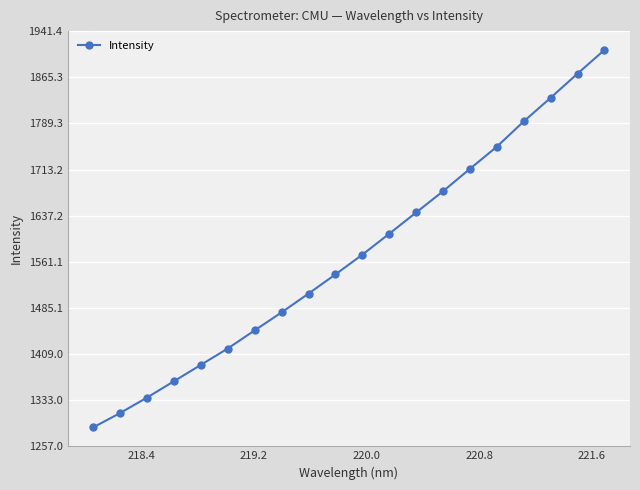

What is the difference between the second highest and minimum values?

583.3